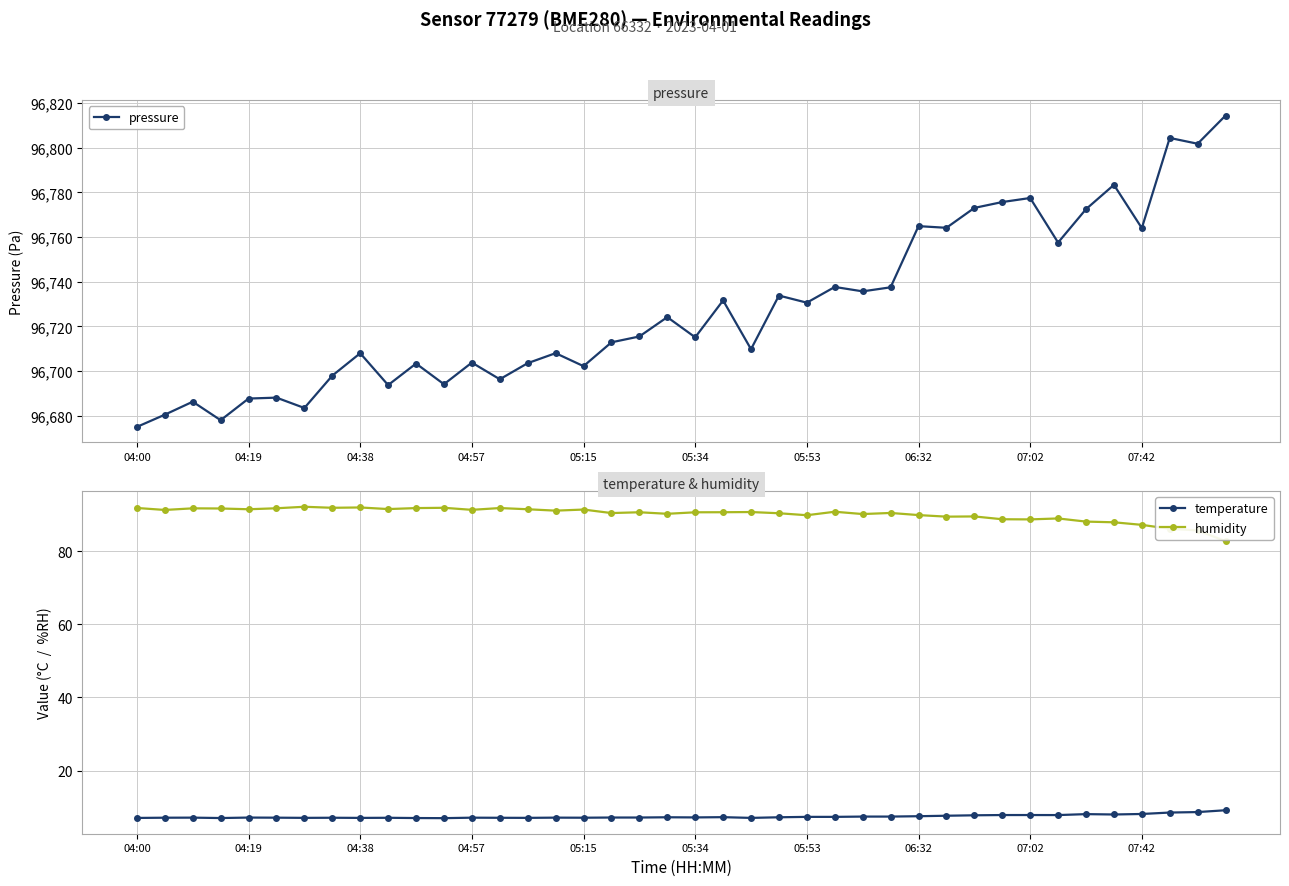

True or false: humidity has more than 2 points higher than both neighbors.

True